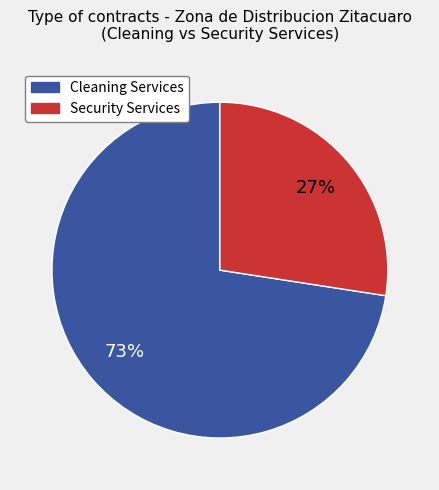

Does any single category account for the majority?

Yes